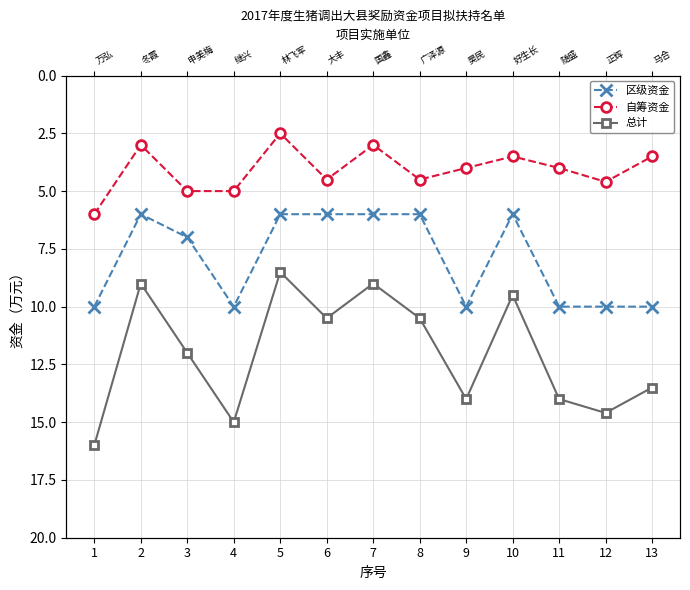

Which category has the lowest value across all series?

5